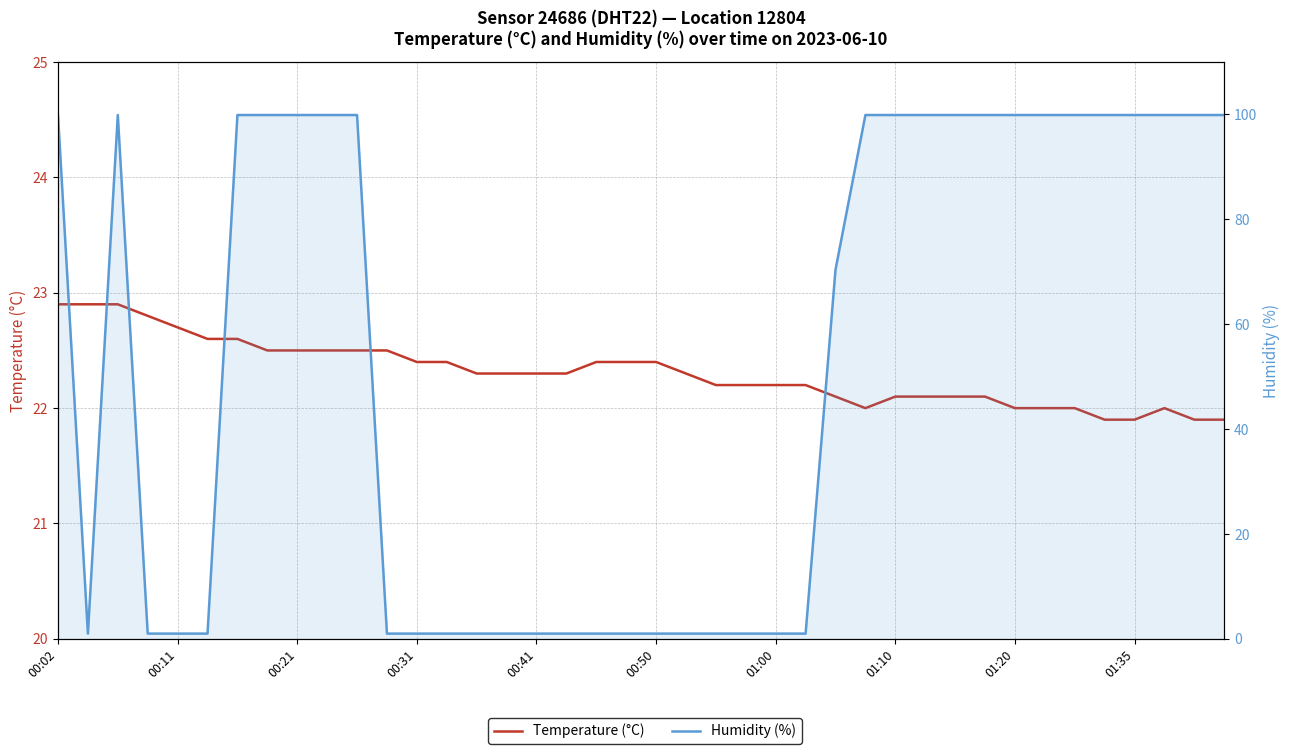

Where do Humidity (%) and Temperature (°C) first cross each other?

00:02 and 00:11